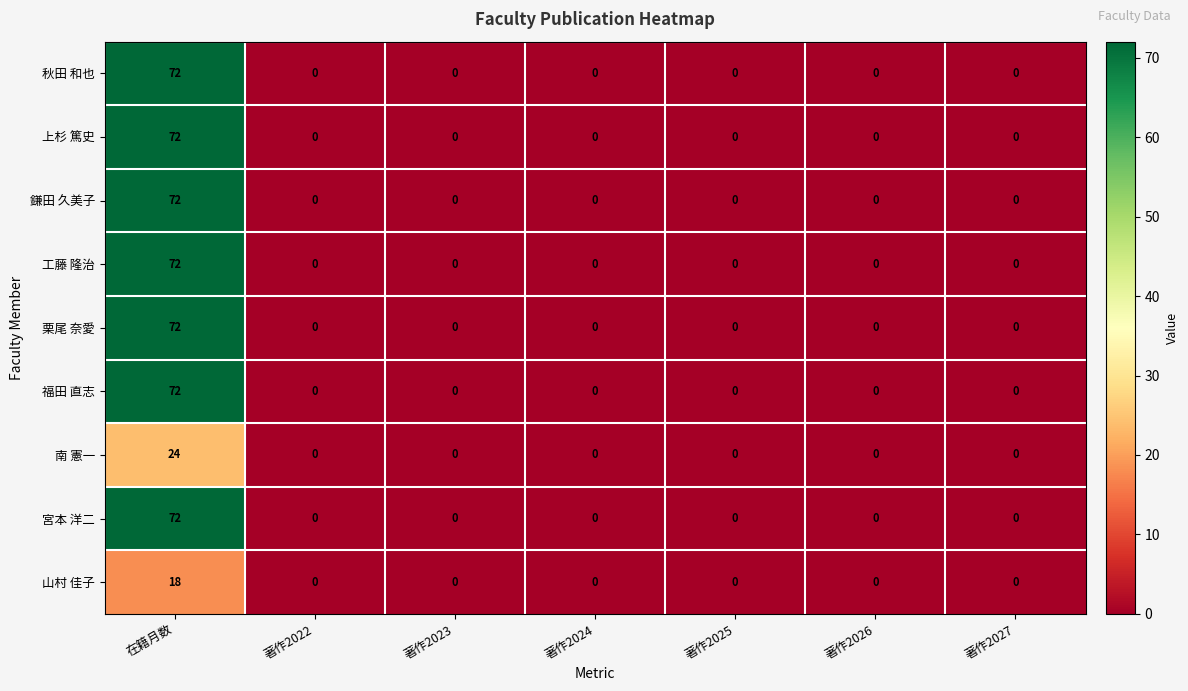

The 工藤 隆治 series shows 0 at 著作2026. True or false?

True